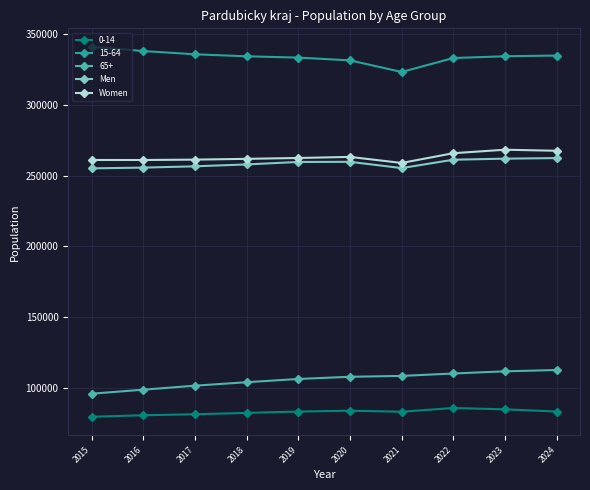

What is the value of the Women point at the 3rd from the left?

261345